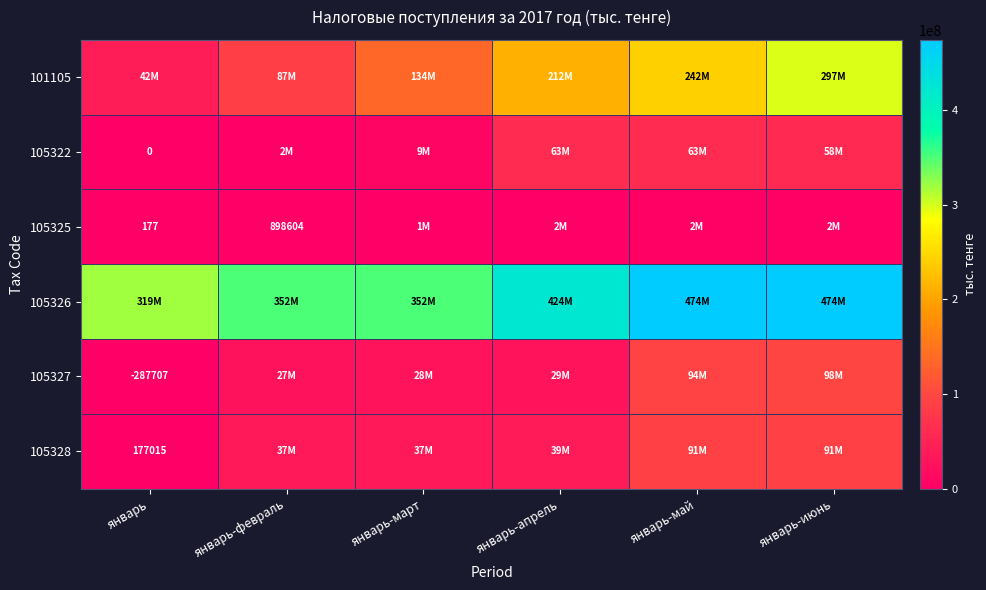

What is the difference between the maximum and second lowest values in the 105326 series?

122333605